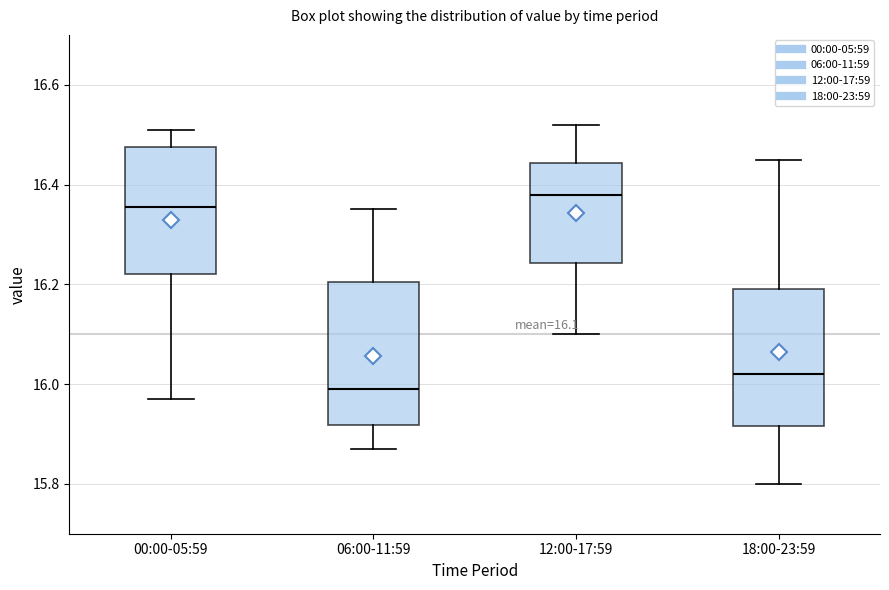

Which box has the lowest median line?

06:00-11:59